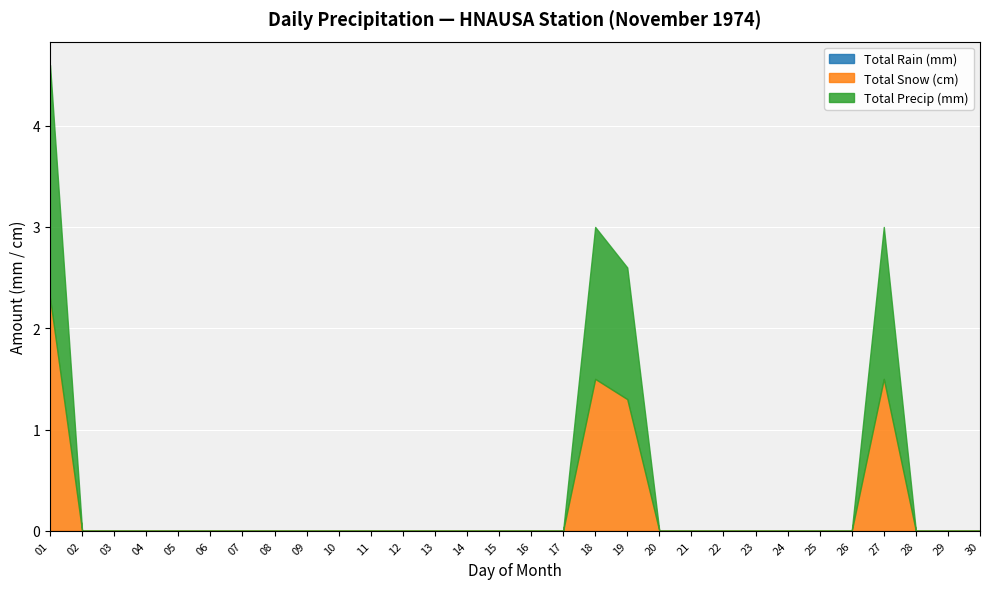

Which category has the lowest value in the Total Precip (mm) series?

02